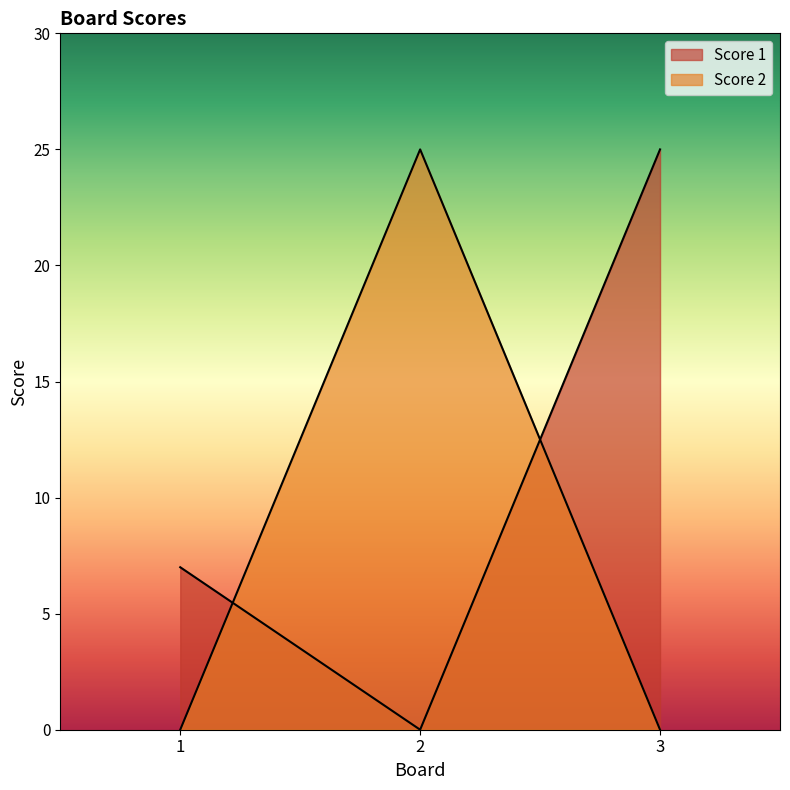

Rank the categories by Score 1 value from lowest to highest.

2, 1, 3